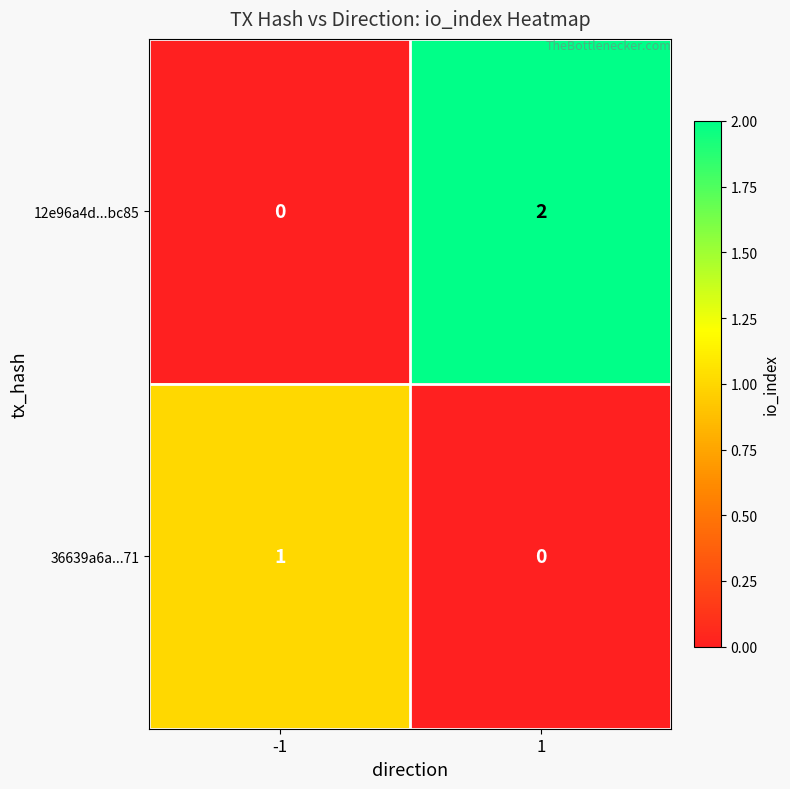

Which series has the largest total across all categories?

12e96a4d...bc85